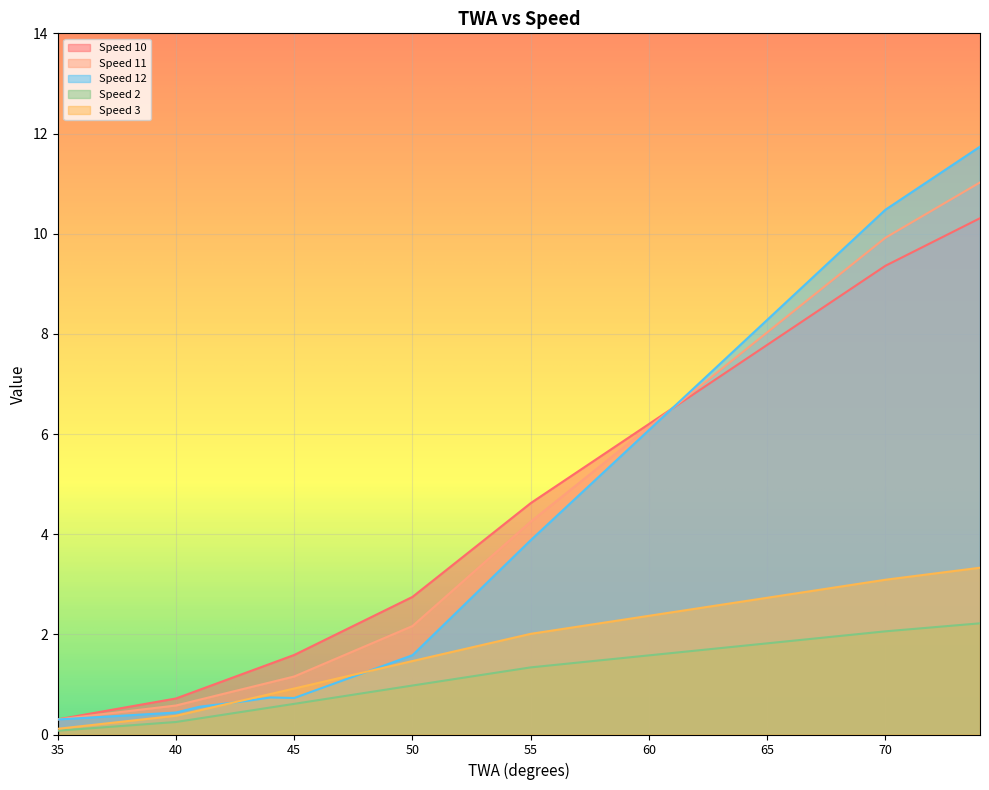

Does the chart display data point markers on the line(s)?

No